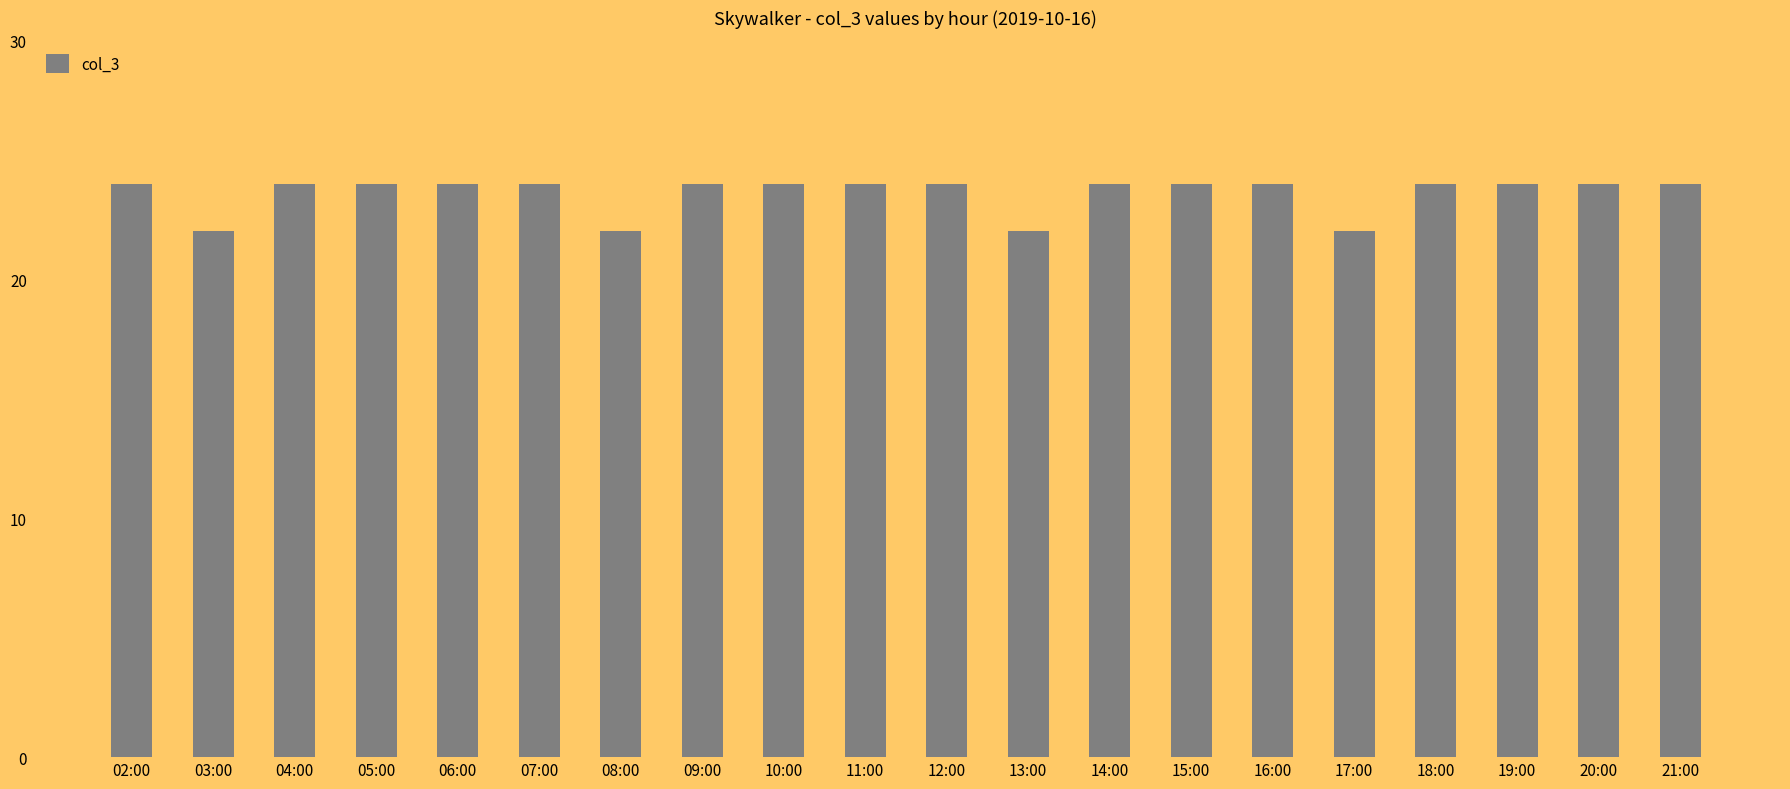

The value at 20:00 is 24. True or false?

True